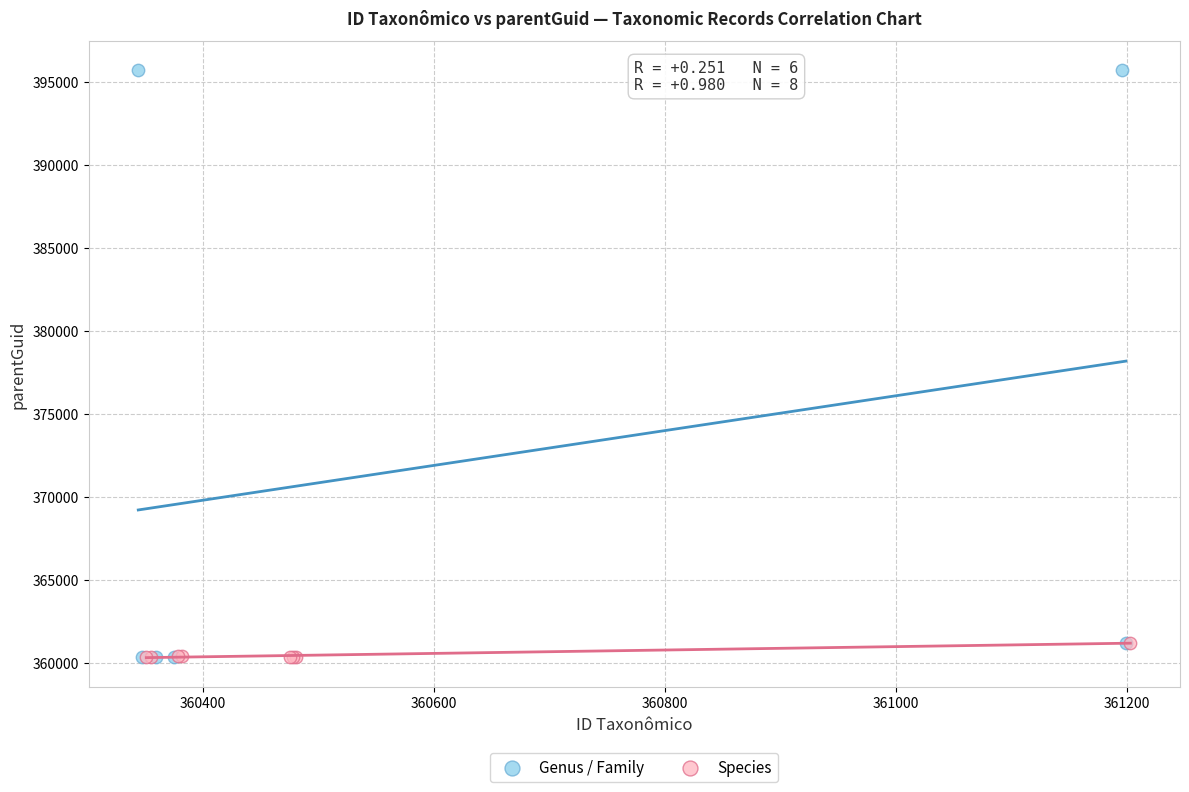

Which series has the largest Y range (max minus min)?

Genus / Family